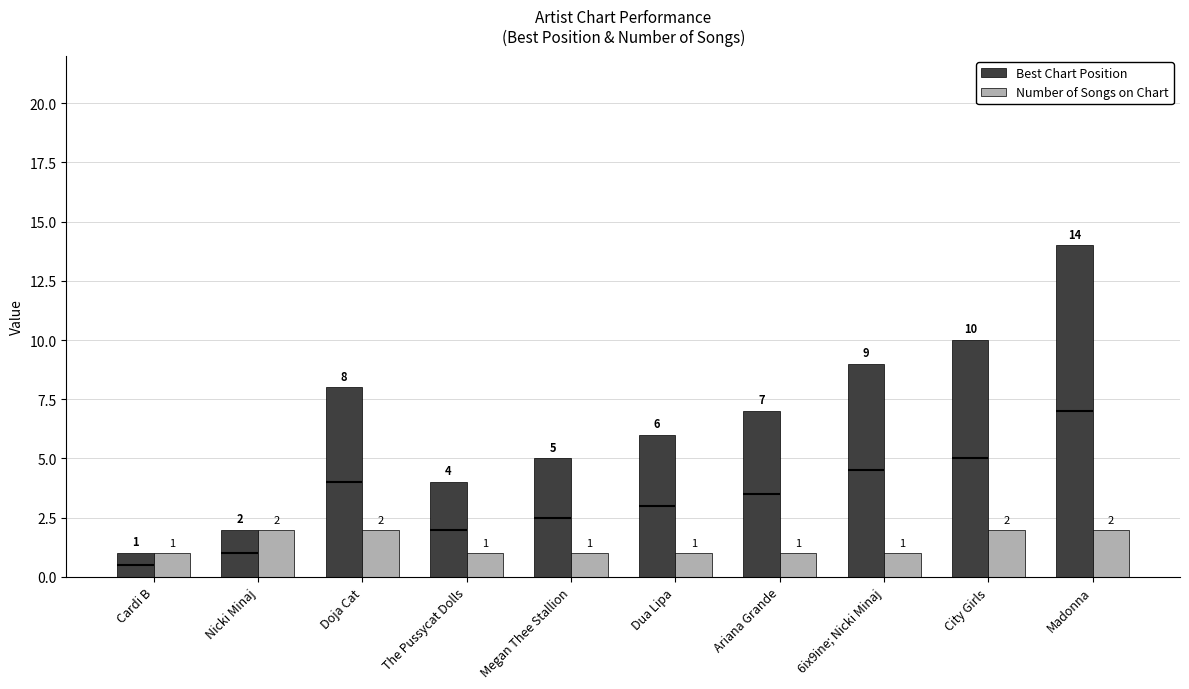

How many data points does each series have?

10